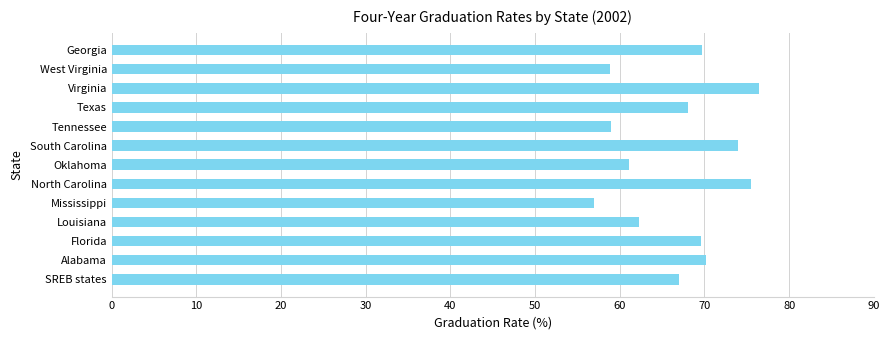

Which has a higher value, Tennessee or Oklahoma?

Oklahoma